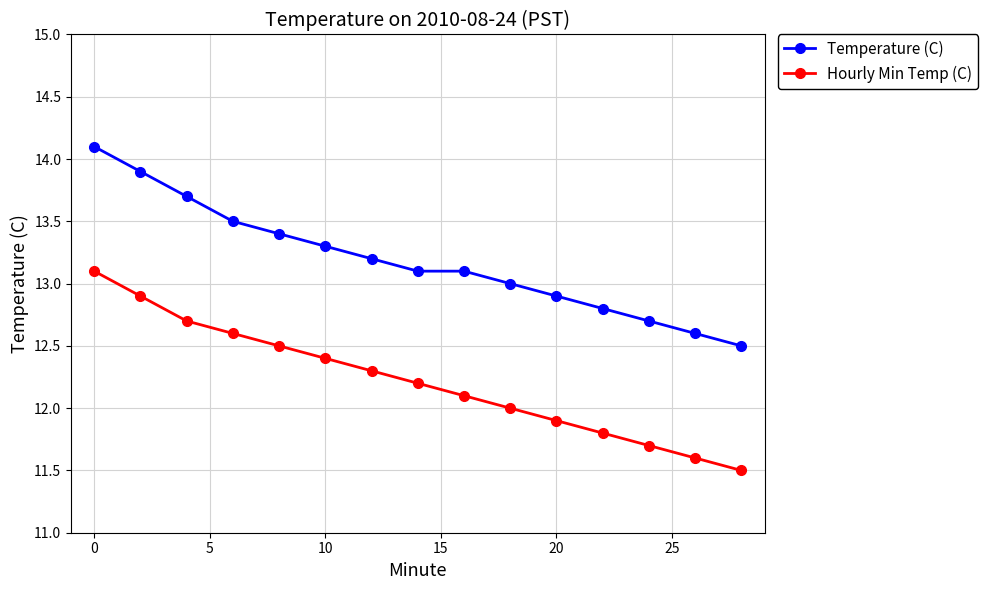

What is the lowest value of the Temperature (C) series?

12.5